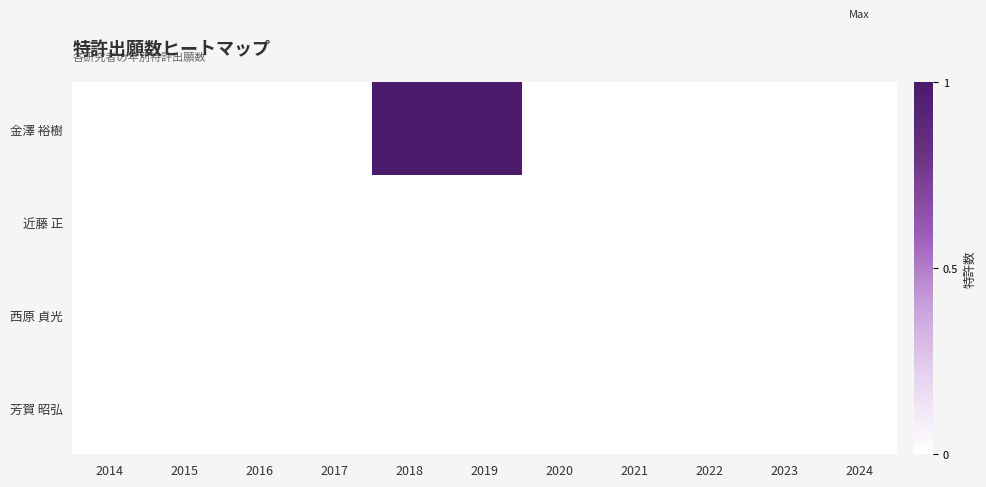

Count the number of categories in the chart.

11